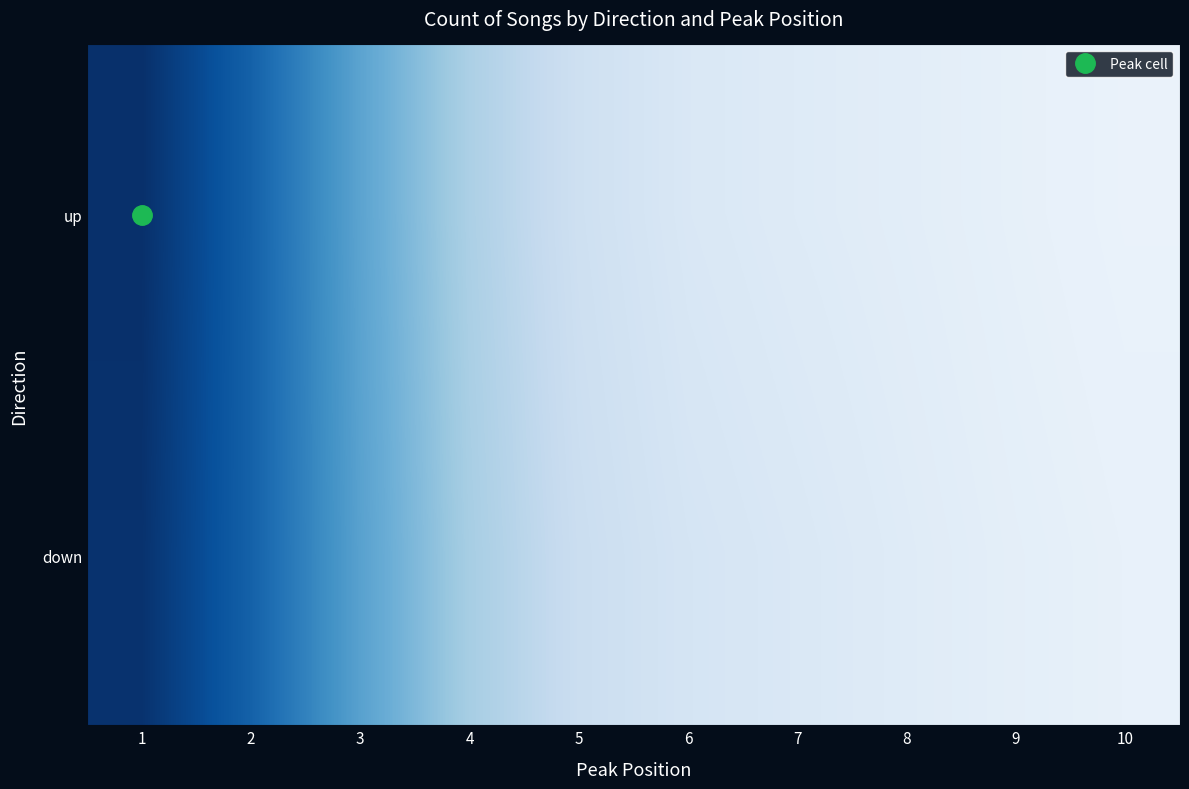

Count the number of data series in this chart.

2